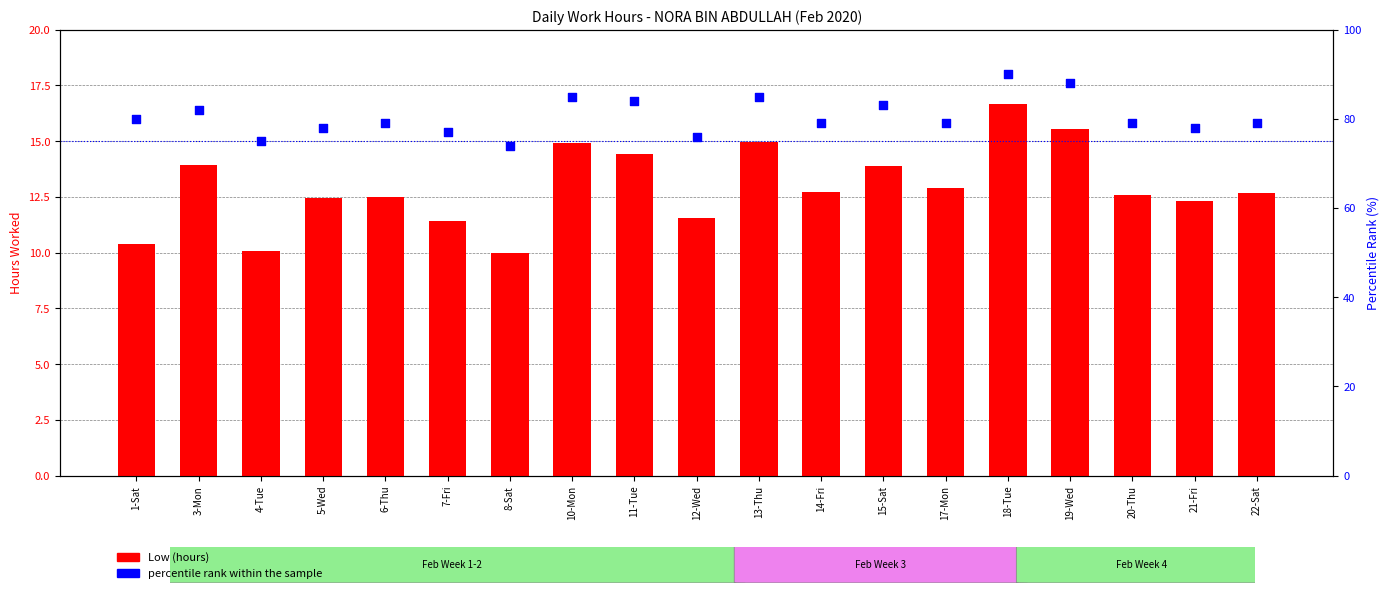

What are all the series names shown in the legend?

Low (hours), percentile rank within the sample